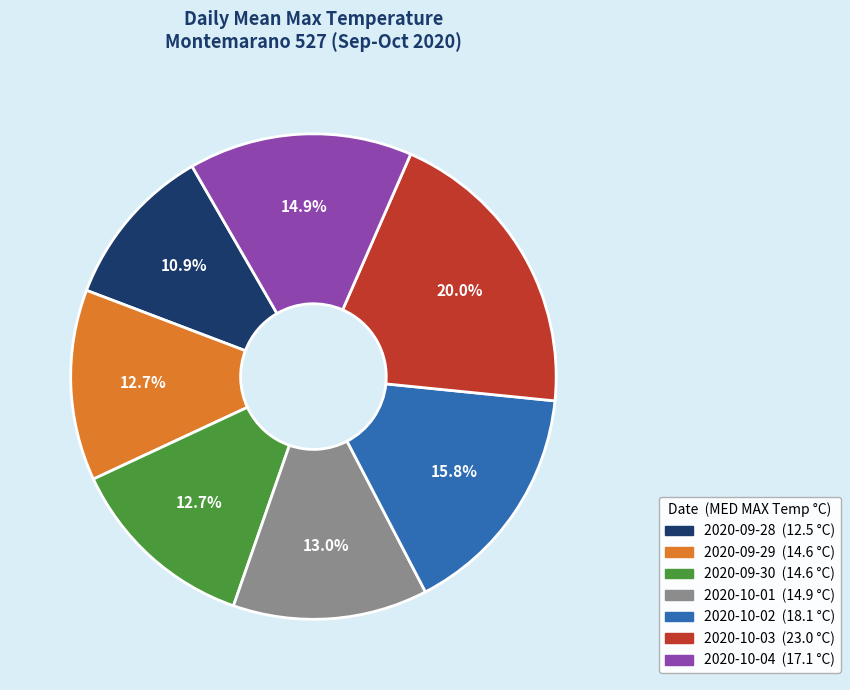

Is it true that 2020-09-29 is 13% of the pie?

True